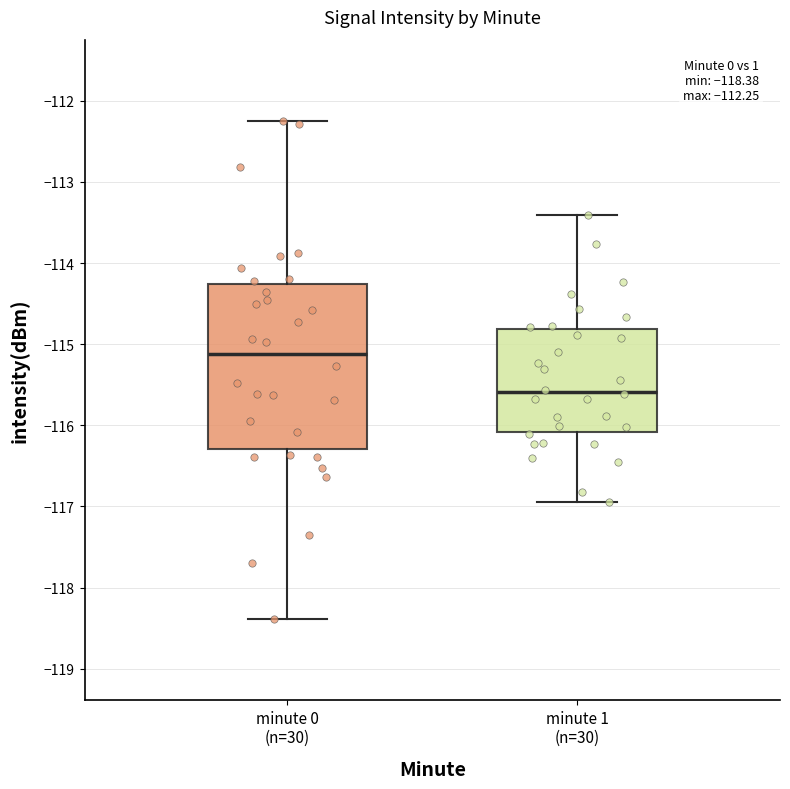

Which box's median line is the highest?

minute 0 (n=30)